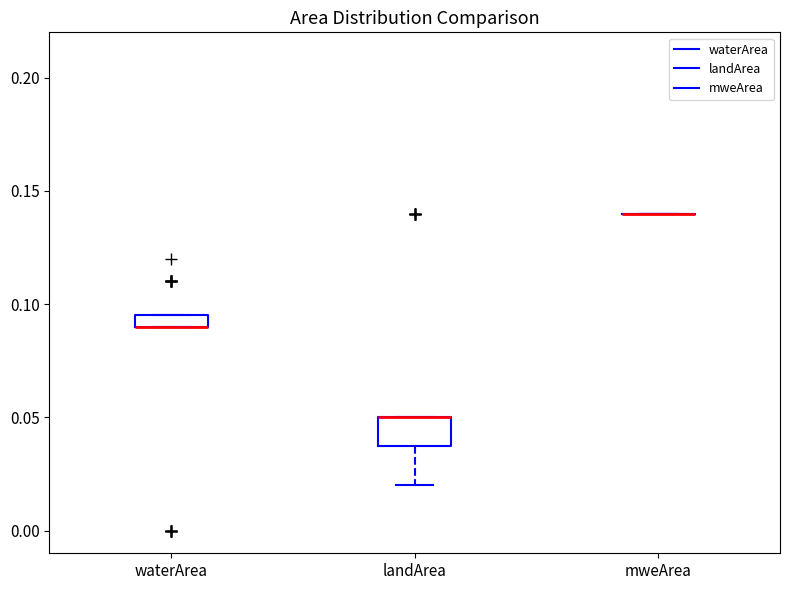

Comparing the boxes themselves (not the whiskers), which one is the tallest?

landArea